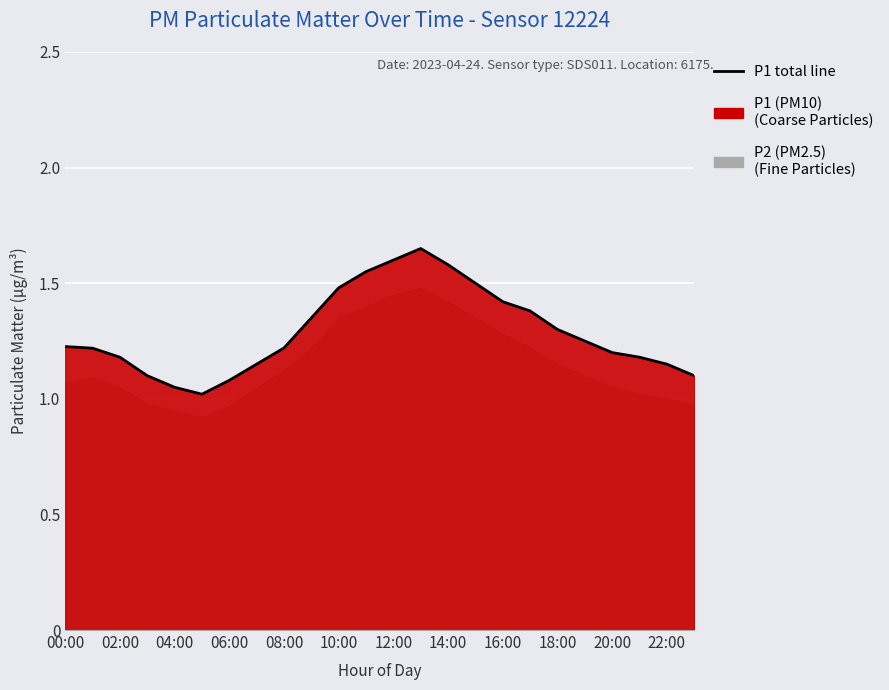

The value at 02:00 is 0.7. True or false?

False